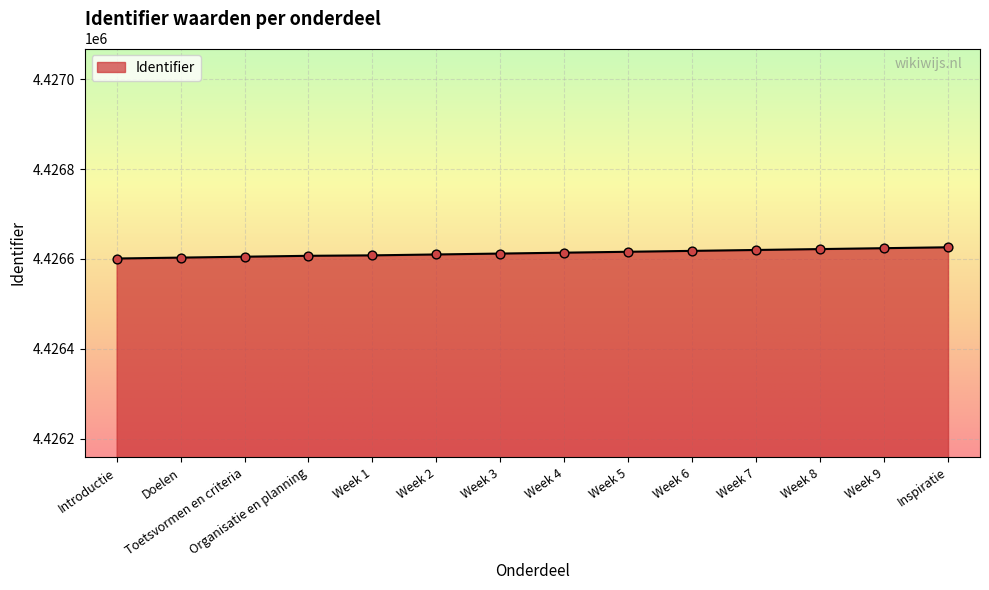

Approximately how many times larger is the value at Week 8 compared to Introductie?

1.0